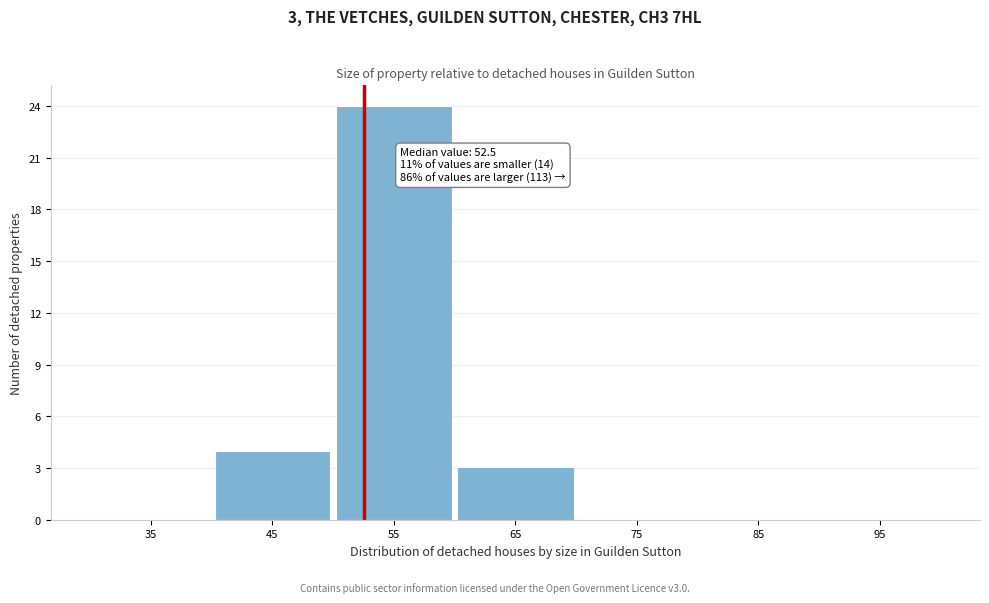

Over which range of the x-axis is the bar tallest?

50 to 60